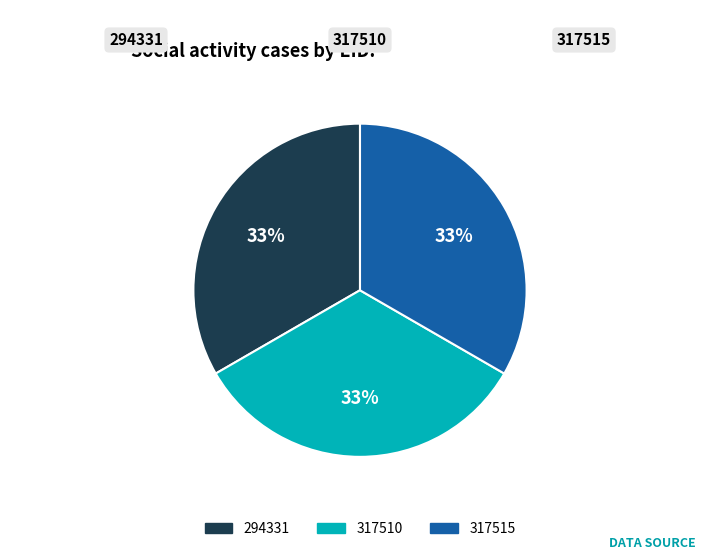

Is the sum of 317510 and 317515 greater than half?

Yes